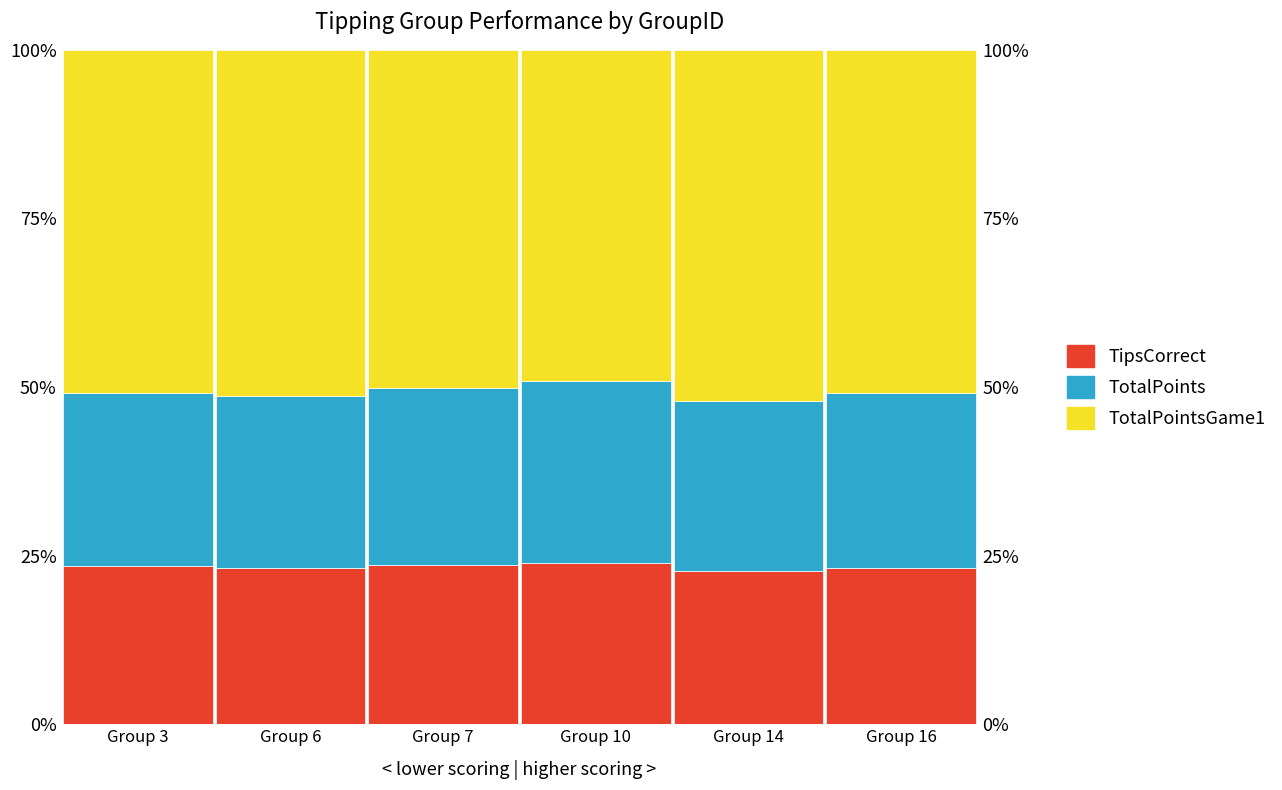

Which series has the largest range (max minus min)?

TotalPointsGame1